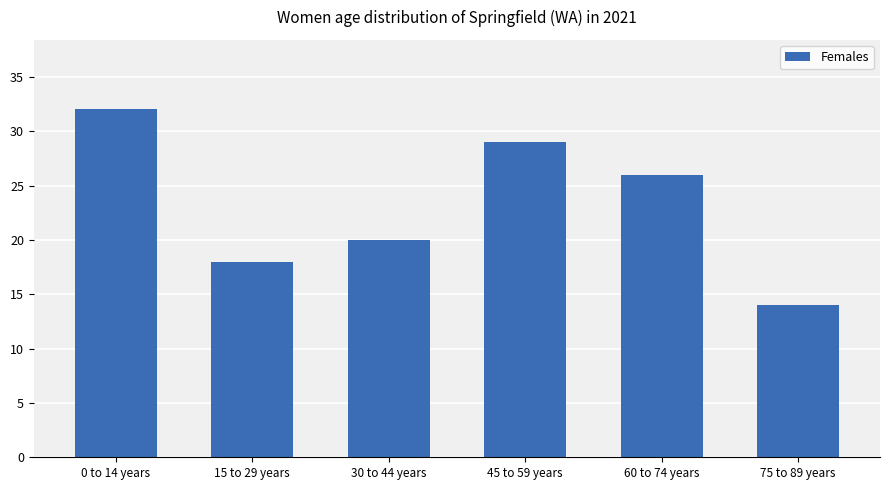

Reading left to right, what are all the values shown in this chart?

0 to 14 years=32	15 to 29 years=18	30 to 44 years=20	45 to 59 years=29	60 to 74 years=26	75 to 89 years=14